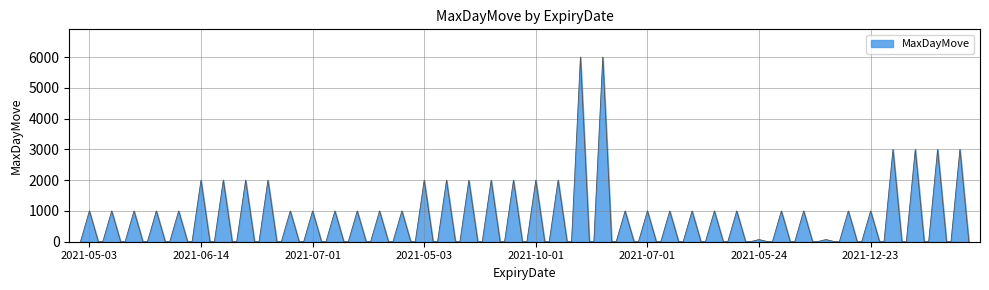

What is the greatest value displayed?

6000